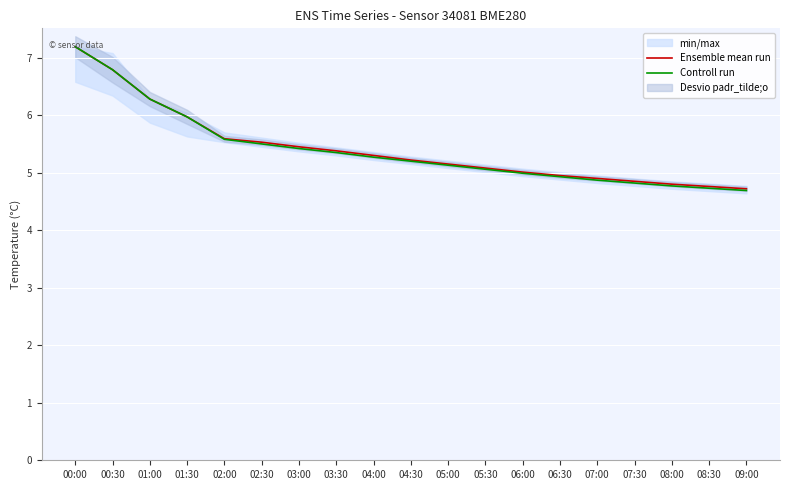

Which series has the largest total across all categories?

Ensemble mean run